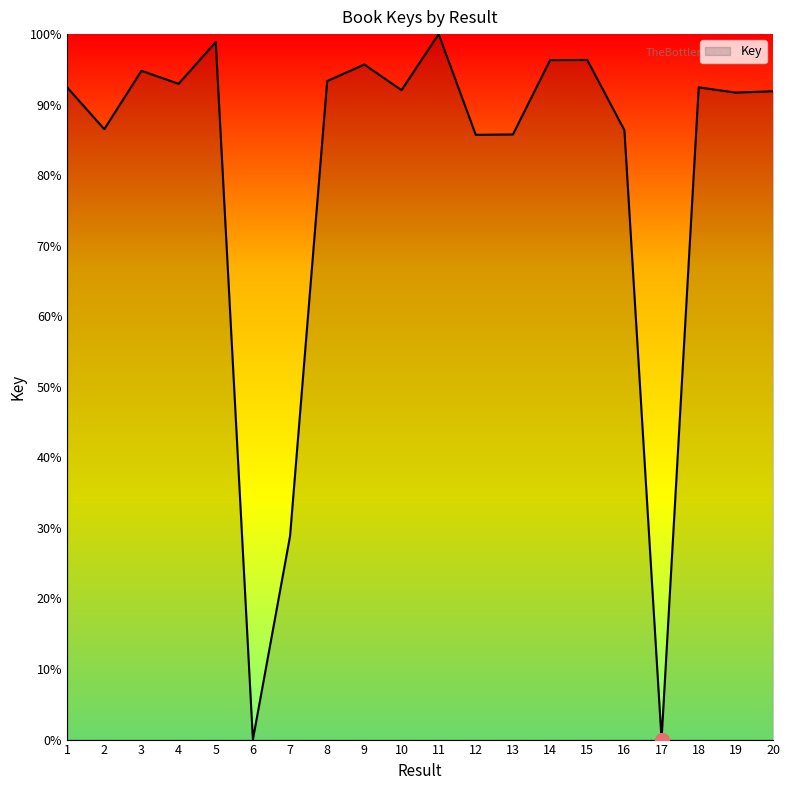

The chart shows a value of 28.8 at 7. True or false?

True